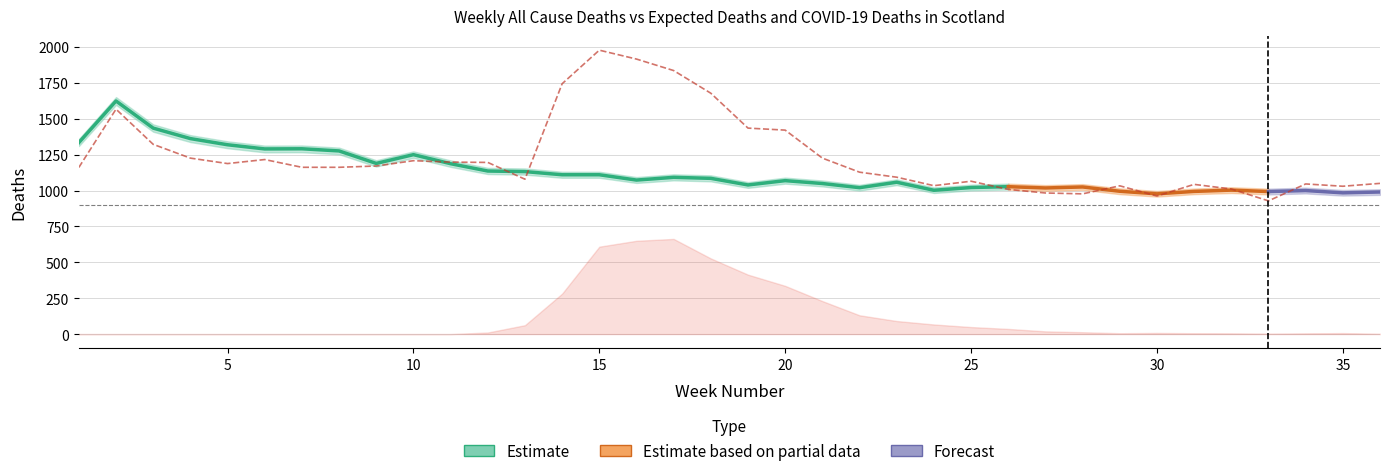

Reading right to left, extract all data points from this chart.

1050	1030	1046	928	1011	1043	962	1033	977	983	1008	1065	1034	1093	1128	1226	1421	1435	1678	1836	1916	1978	1744	1079	1196	1198	1208	1171	1162	1162	1216	1188	1226	1322	1567	1161